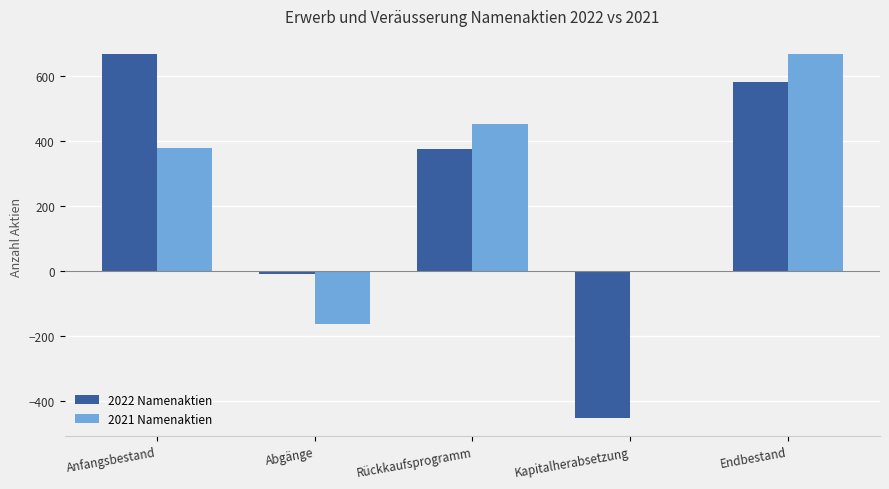

Which series changed the most between Anfangsbestand and Rückkaufsprogramm?

2022 Namenaktien